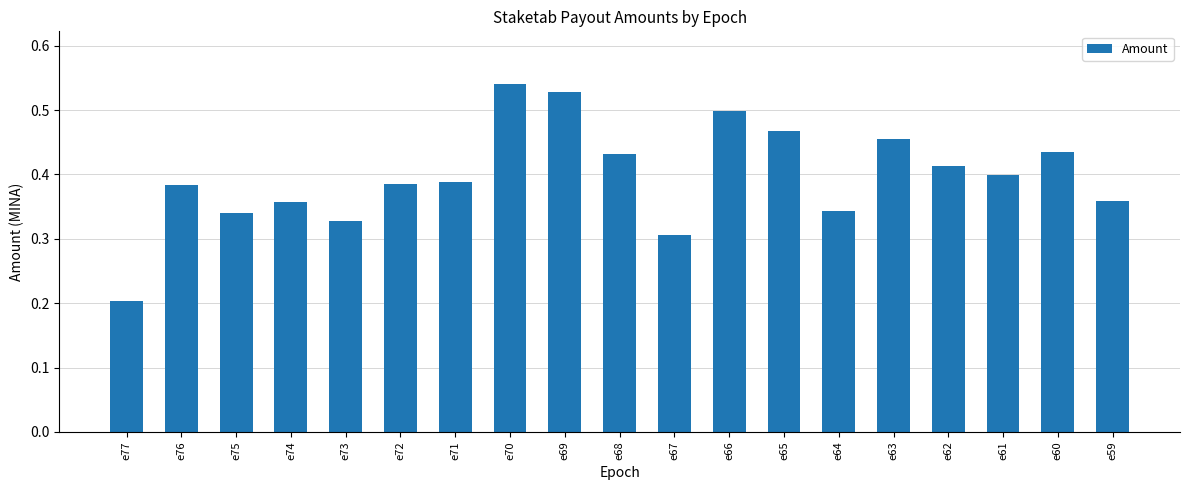

Which label corresponds to the smallest value in the chart?

e77